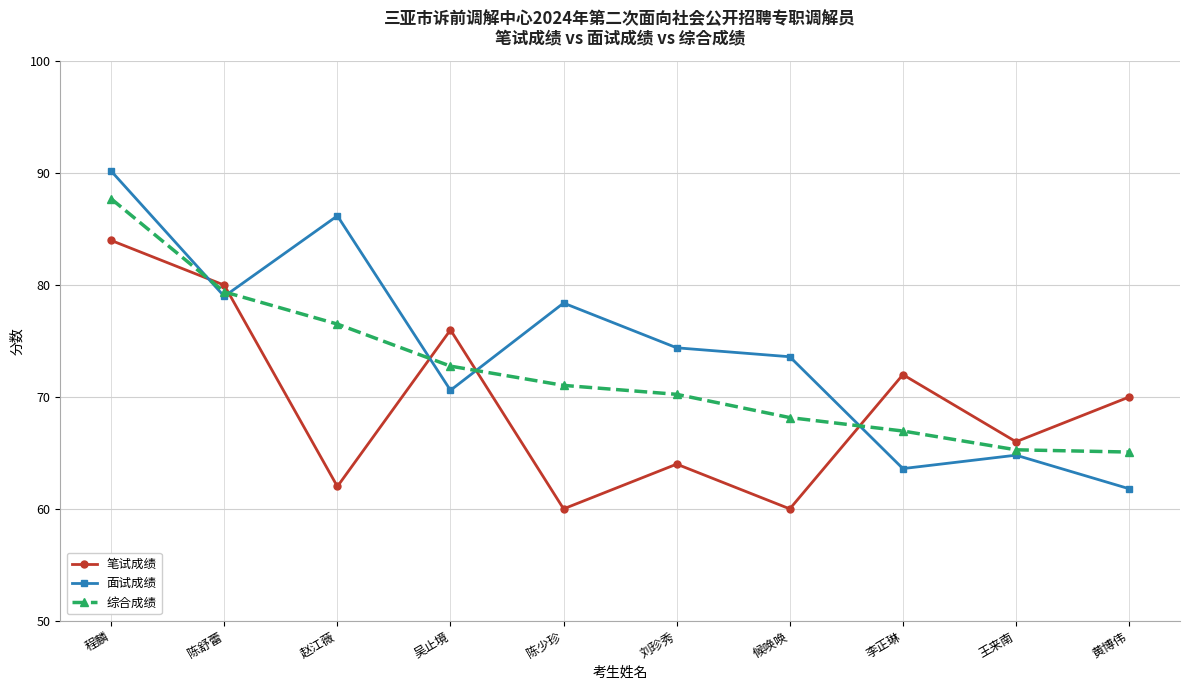

True or false: 面试成绩 and 笔试成绩 intersect in this chart.

True